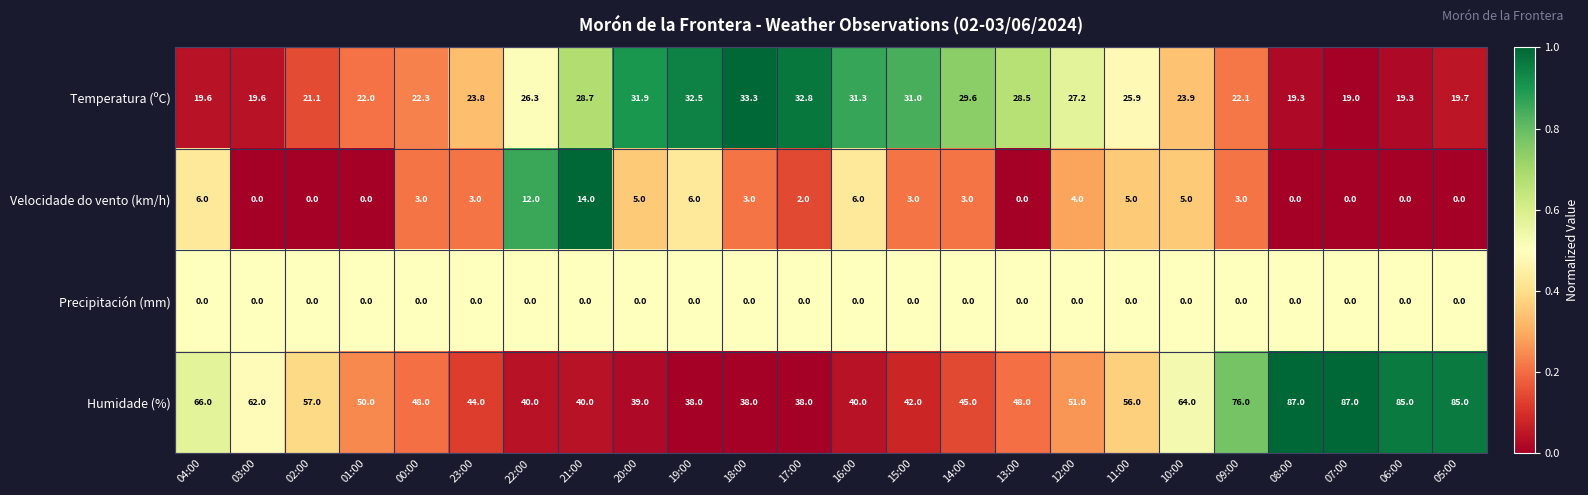

What is the difference between the highest and lowest values at 15:00?

42.0